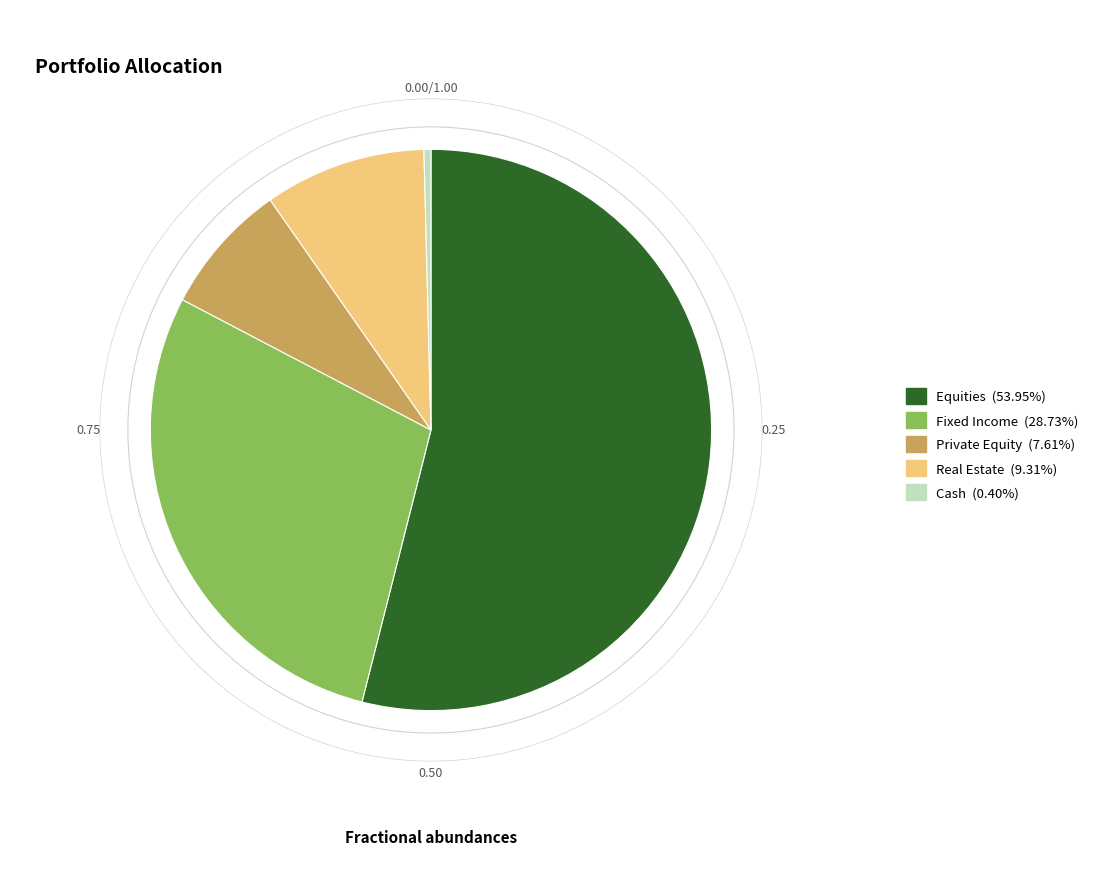

Rank the categories by value from highest to lowest.

Equities, Fixed Income, Real Estate, Private Equity, Cash